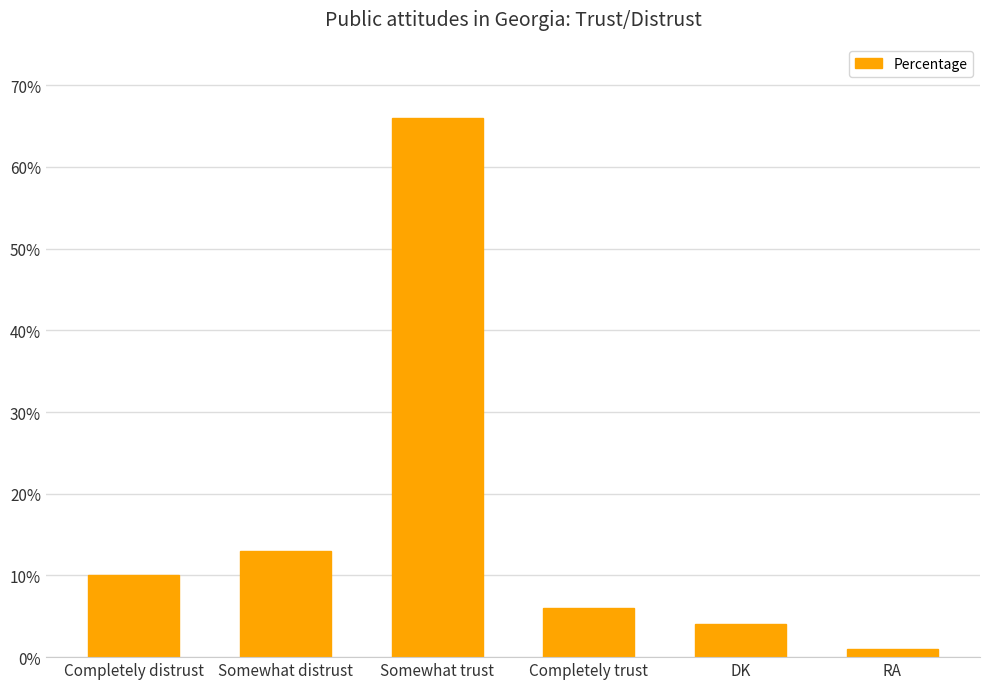

What position from the left is Completely trust?

4